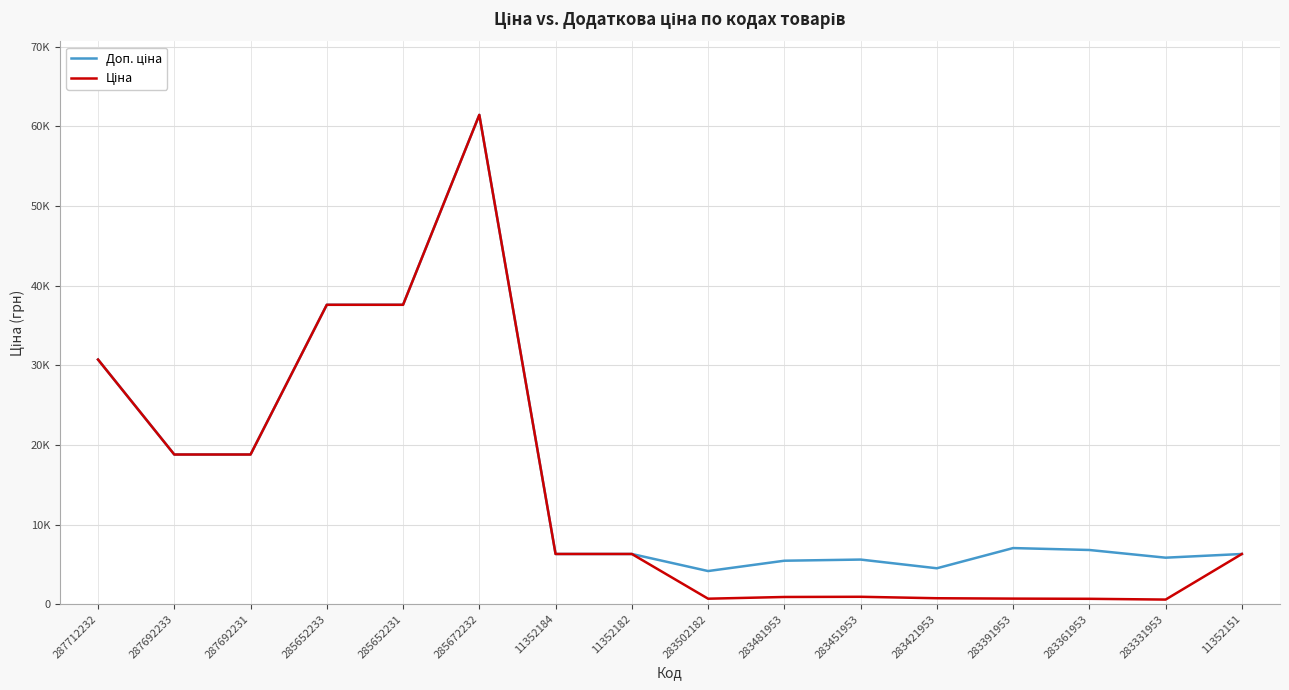

What is the difference between the maximum and minimum values in the Ціна series?

60849.9